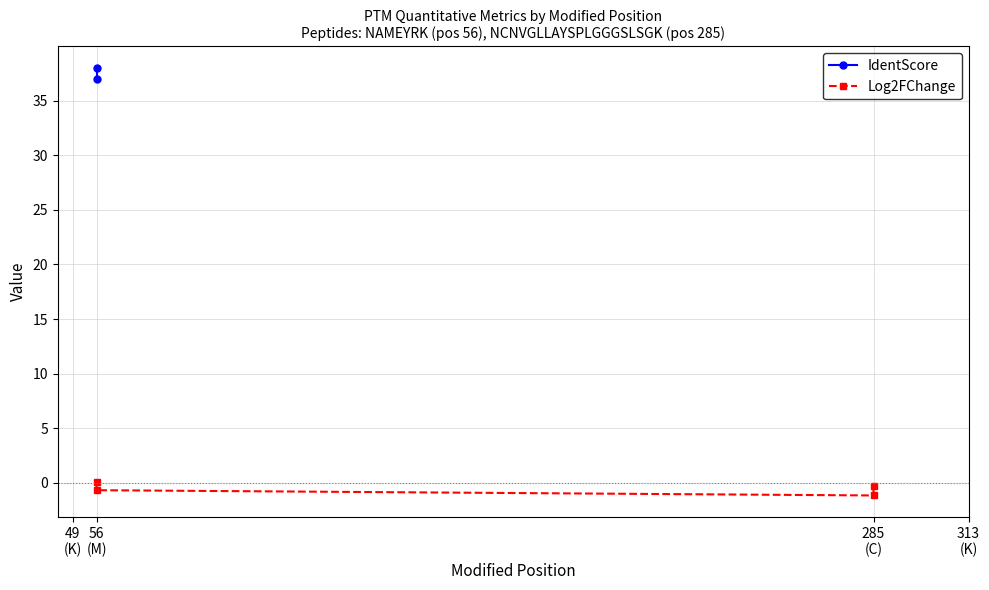

True or false: the data shows 0.1 at 56 (M).

False